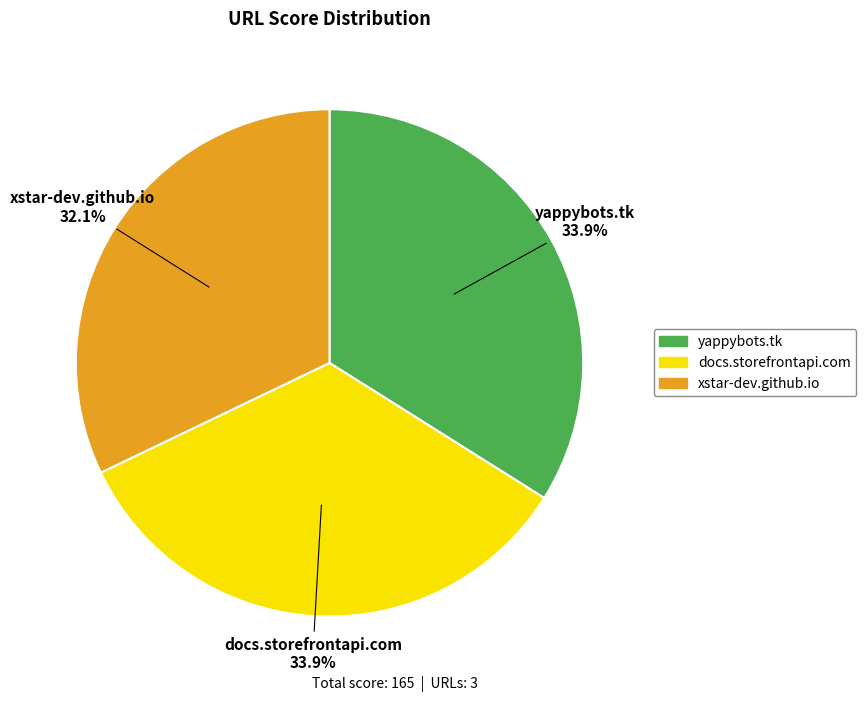

To the nearest percent, what is the combined percentage of docs.storefrontapi.com and yappybots.tk?

68%